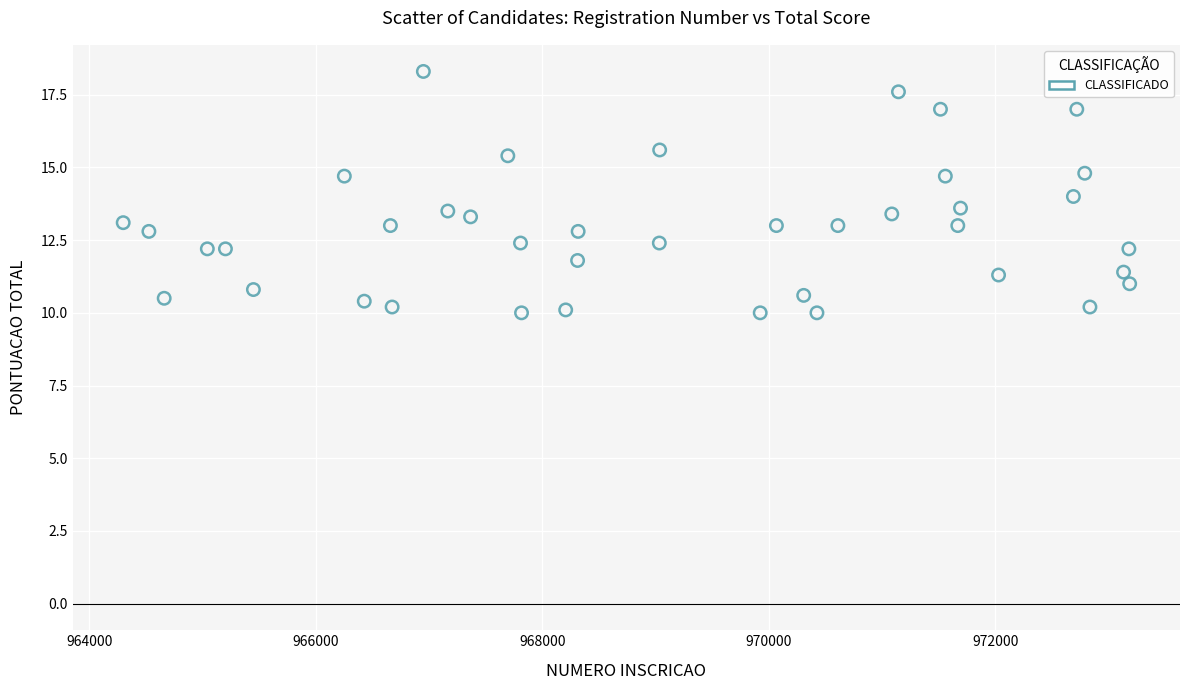

What is the range of Y values (max minus min)?

8.3